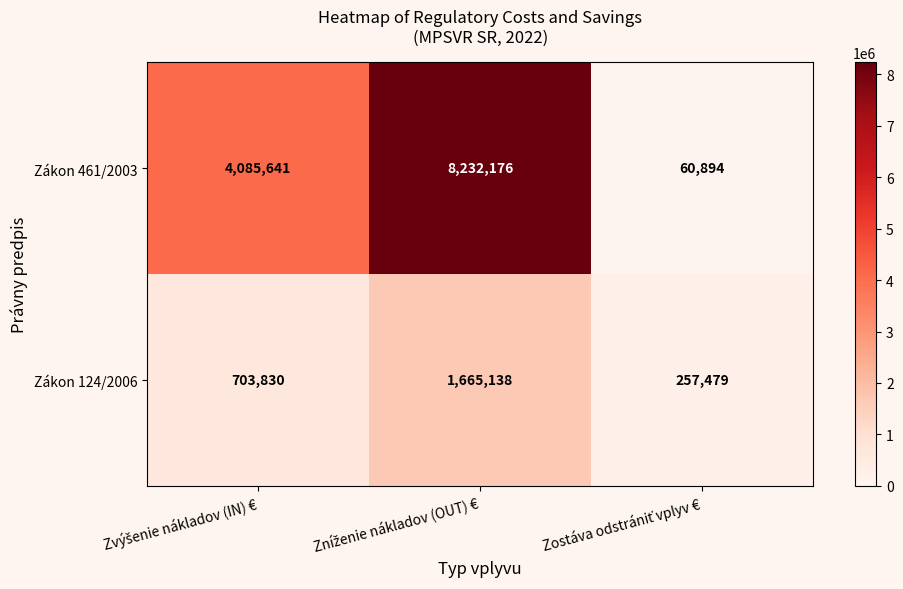

At how many categories does at least one series exceed 5891252?

1